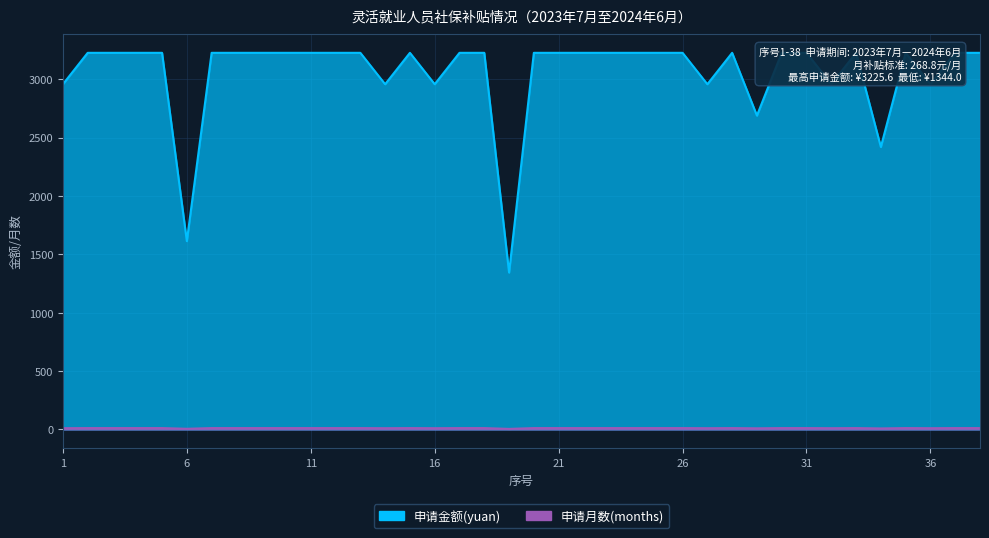

Where is the first local minimum for 申请月数(months)?

6